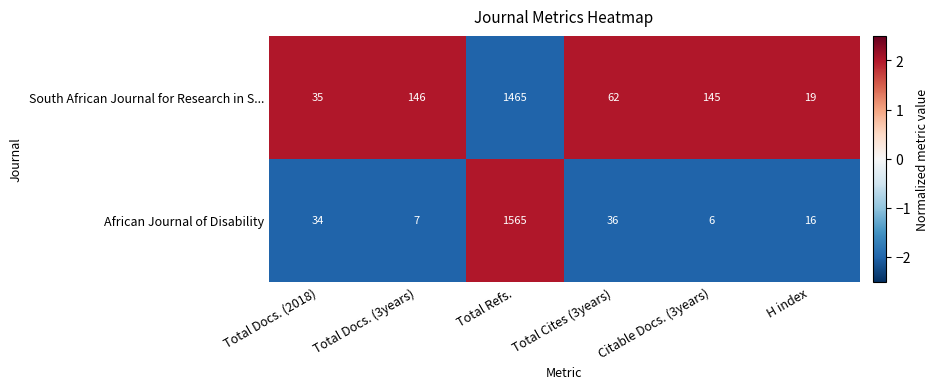

At which category is the sum across all series the highest?

Total Refs.